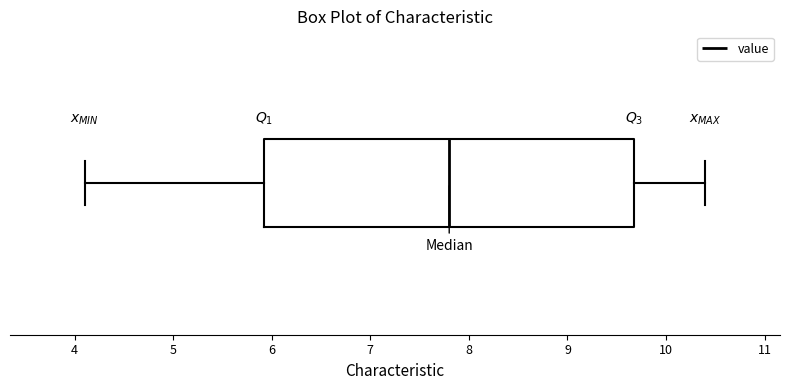

Read this box plot against the x-axis: the position of the median line, the range covered by the box, and the ends of both whiskers. The values are not printed on the chart, so give them approximately, as read against the axis.

median 7.8, box 5.9 to 9.7, whiskers 4.1 to 10.4